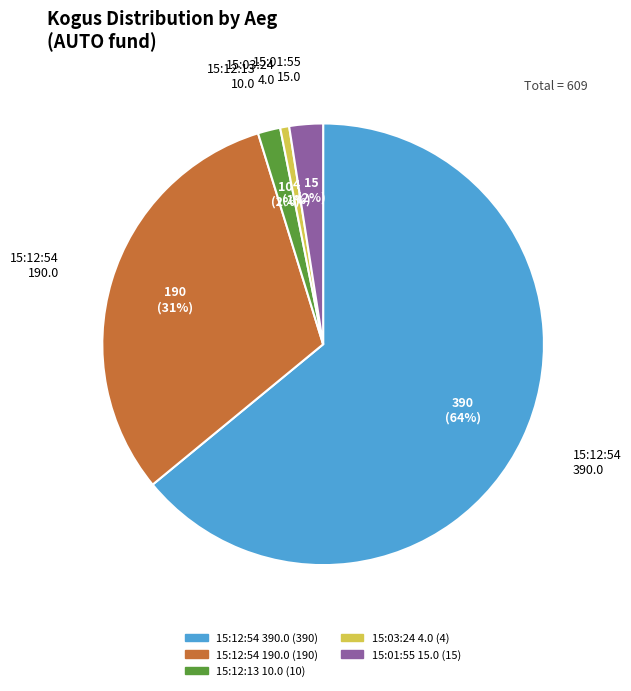

Is there any slice that represents more than half of the pie?

Yes